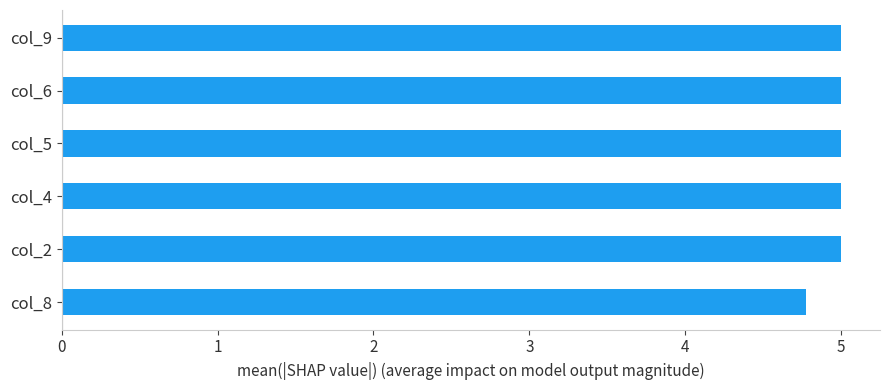

Is it true that the value at col_4 is 1.1?

False